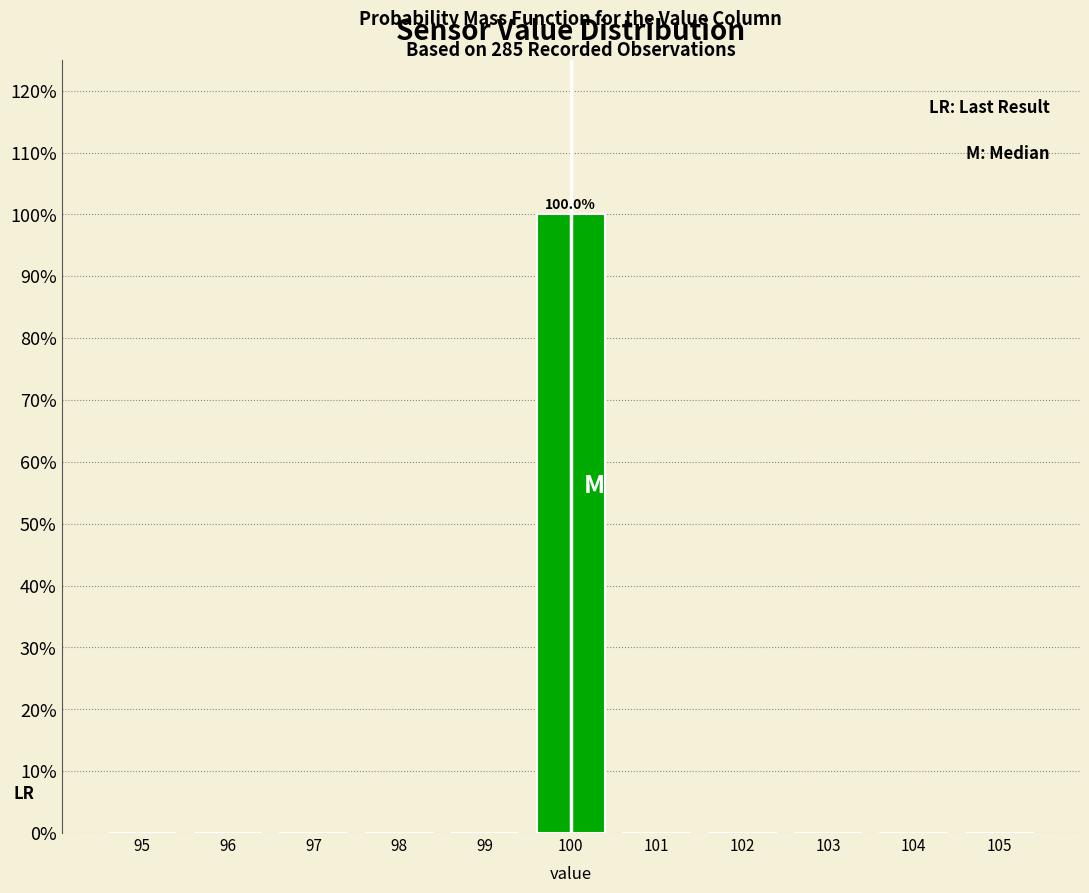

The value at 95 is 31. True or false?

False